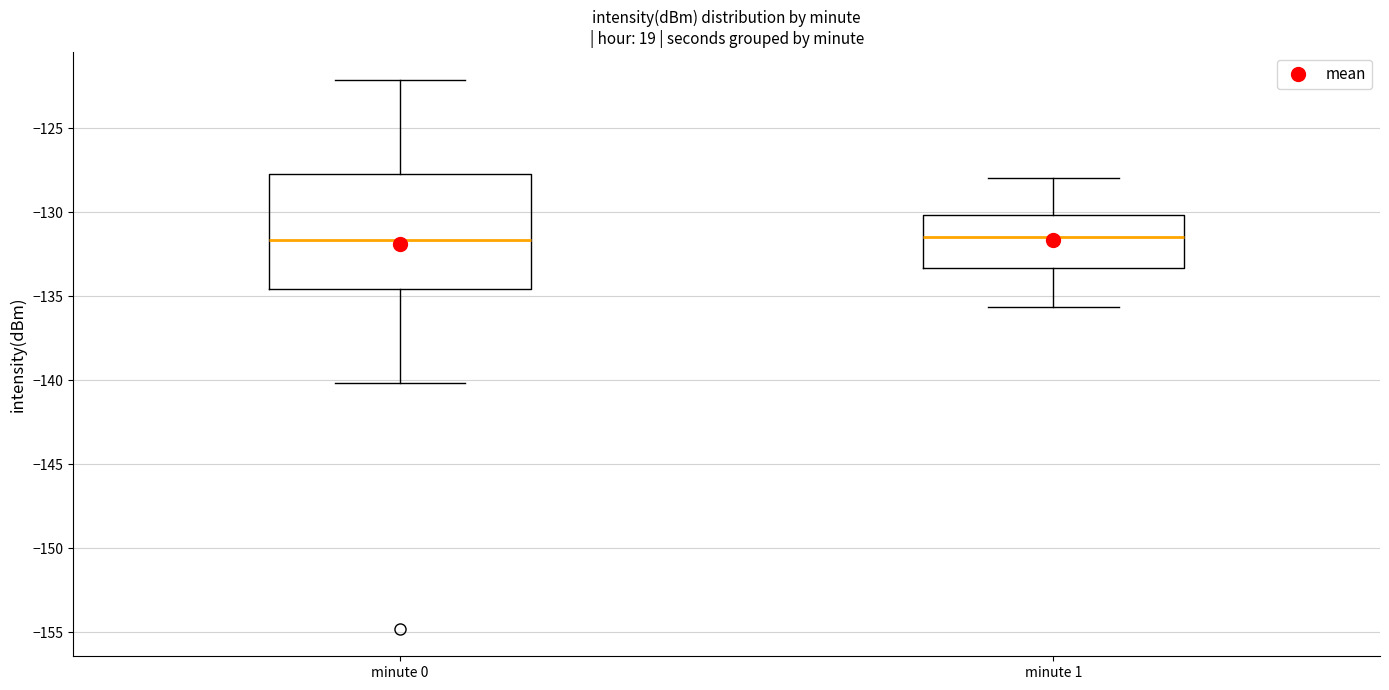

Comparing the boxes themselves (not the whiskers), which one is the tallest?

minute 0